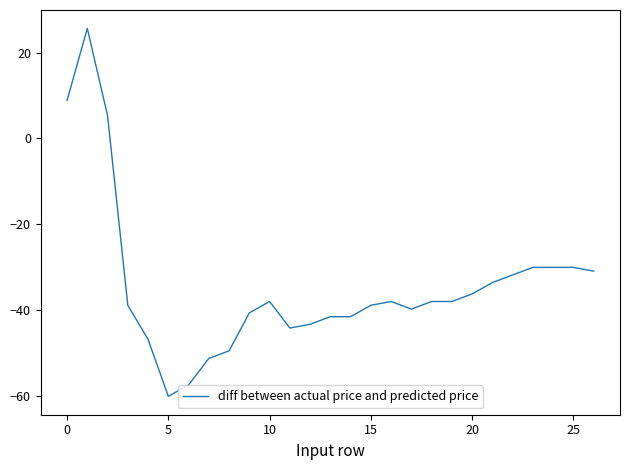

What is the minimum value shown in the chart?

-60.1